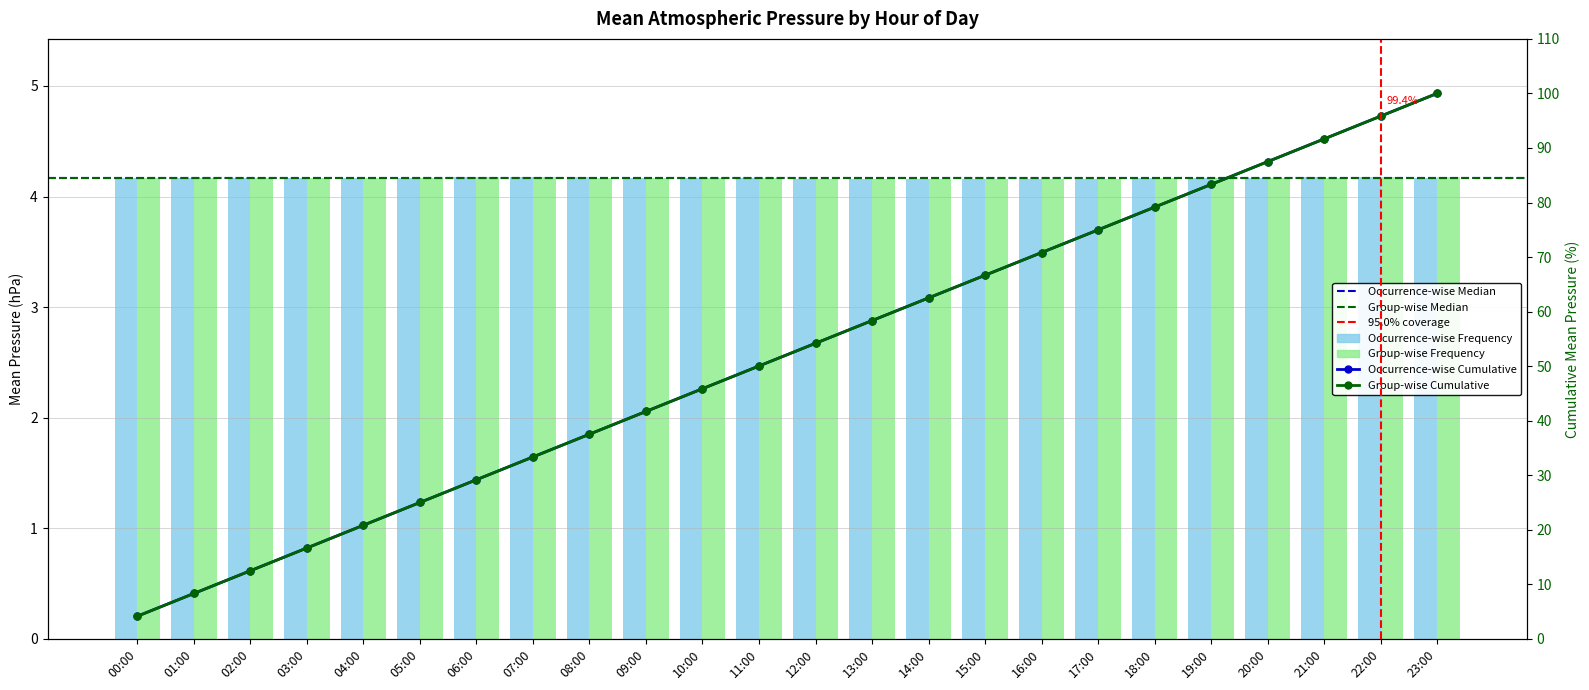

What is the average value?

4.2